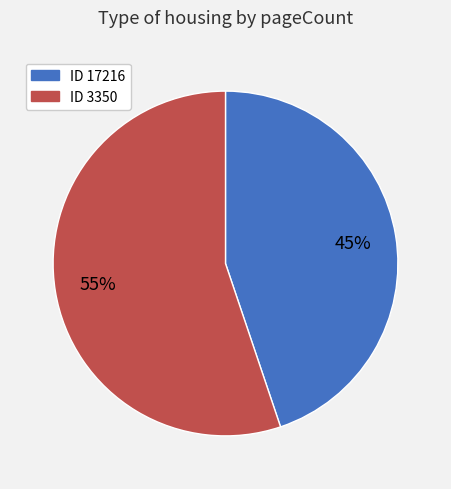

Is there any slice that represents more than half of the pie?

Yes